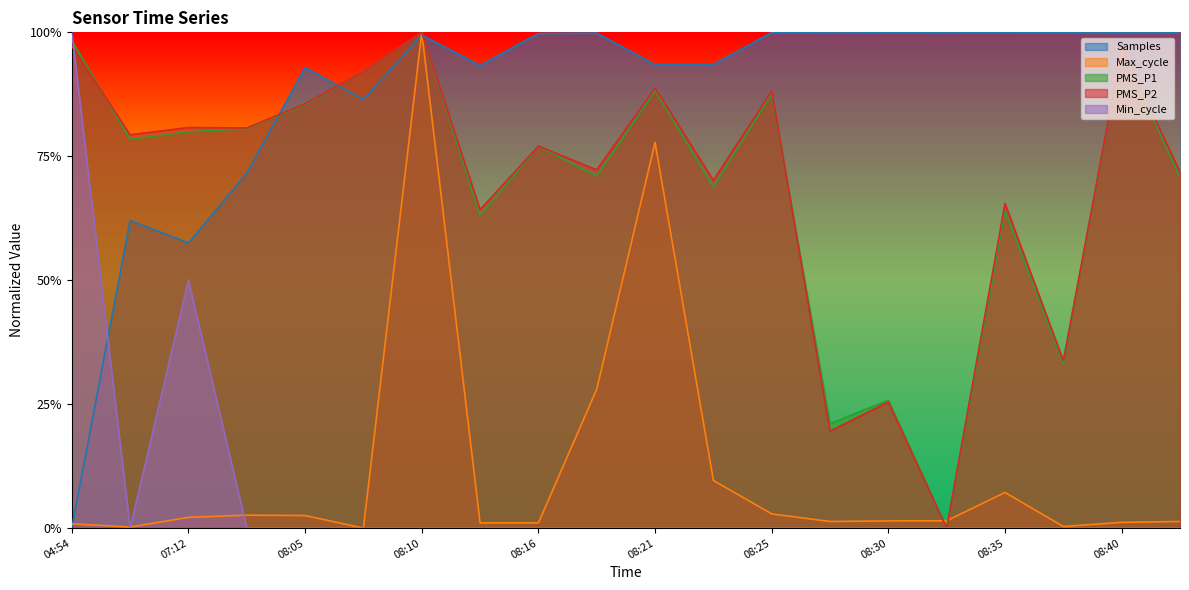

Which has a higher value, 08:42 or 08:18?

08:42